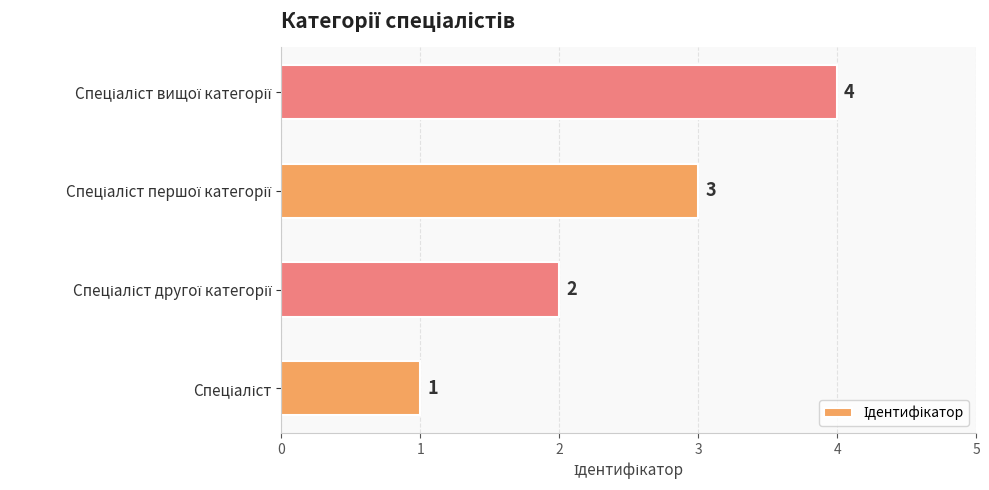

What is the difference between the maximum and minimum values?

3